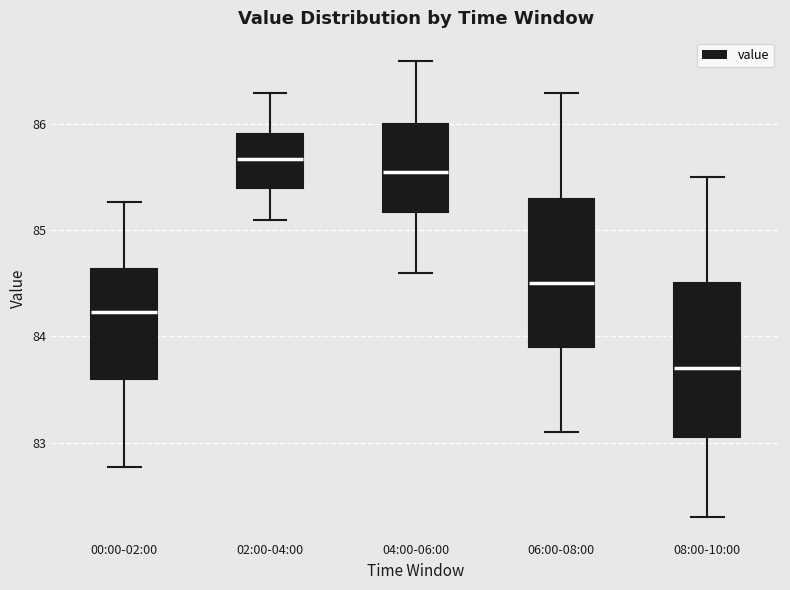

Where does the lower whisker of the box for 02:00-04:00 end on the y-axis? The values are not printed on the chart, so give them approximately, as read against the axis.

85.1